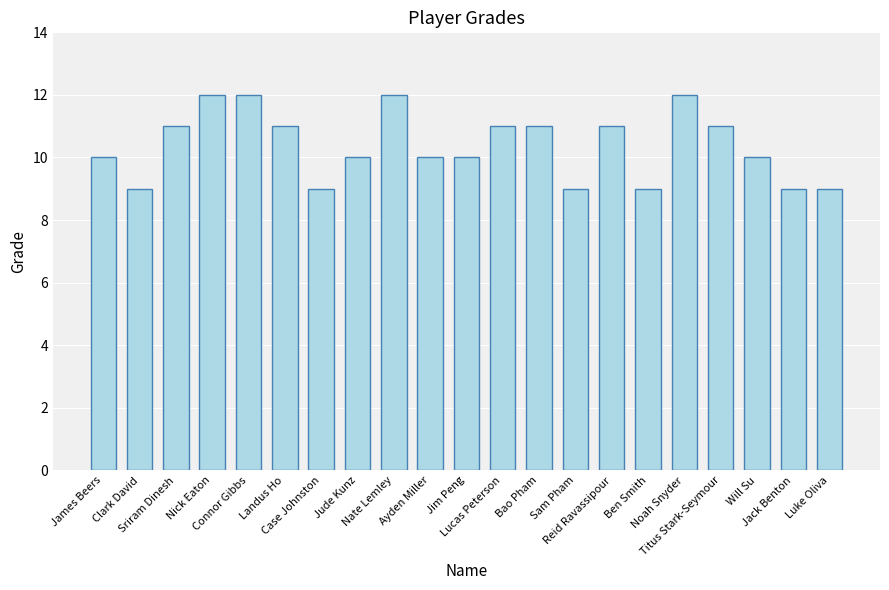

What is the average value?

10